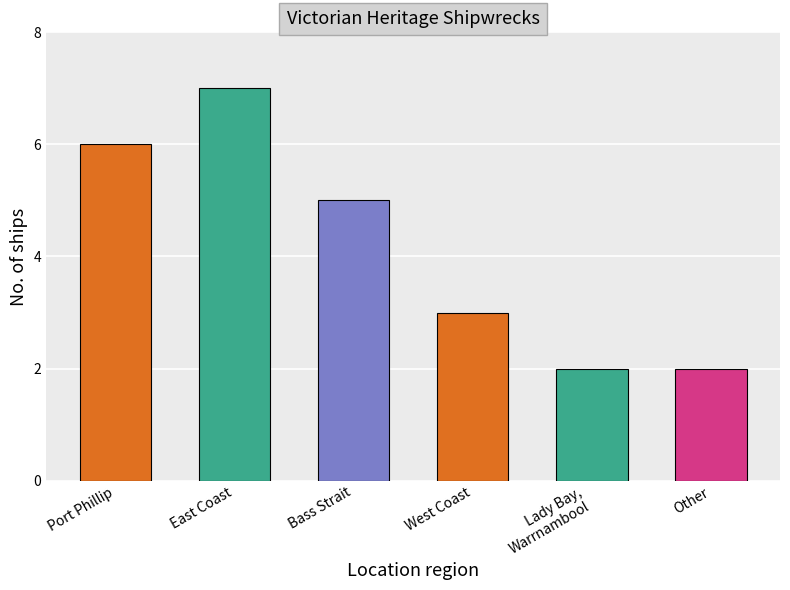

How many bars are there in total?

6